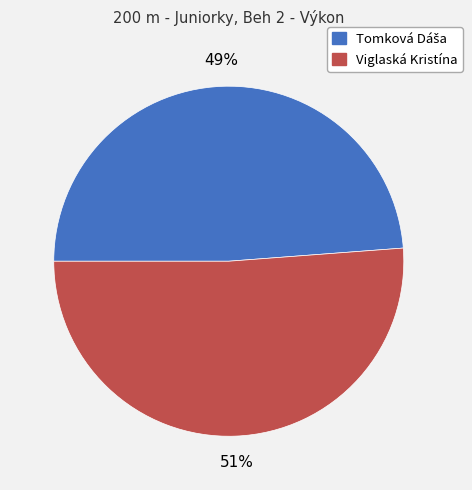

To the nearest percent, what is the average slice percentage?

50%